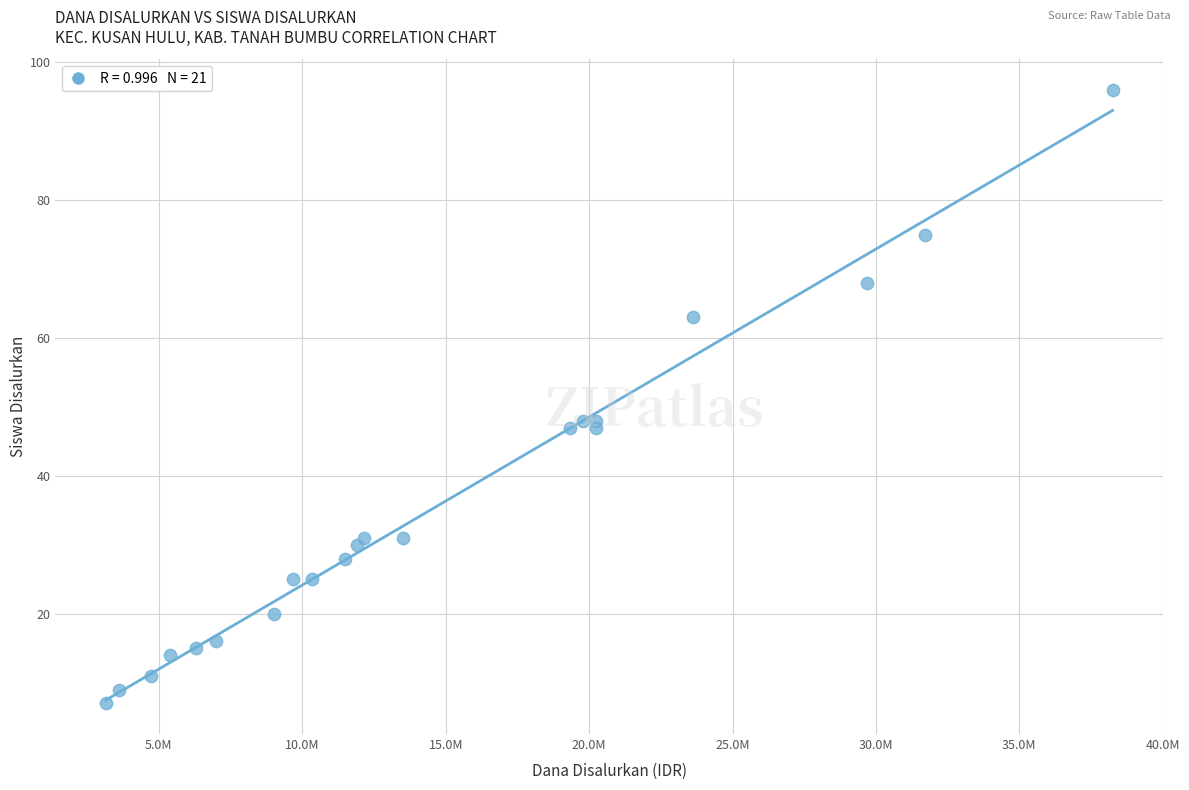

What is the range of X values (max minus min)?

35100000